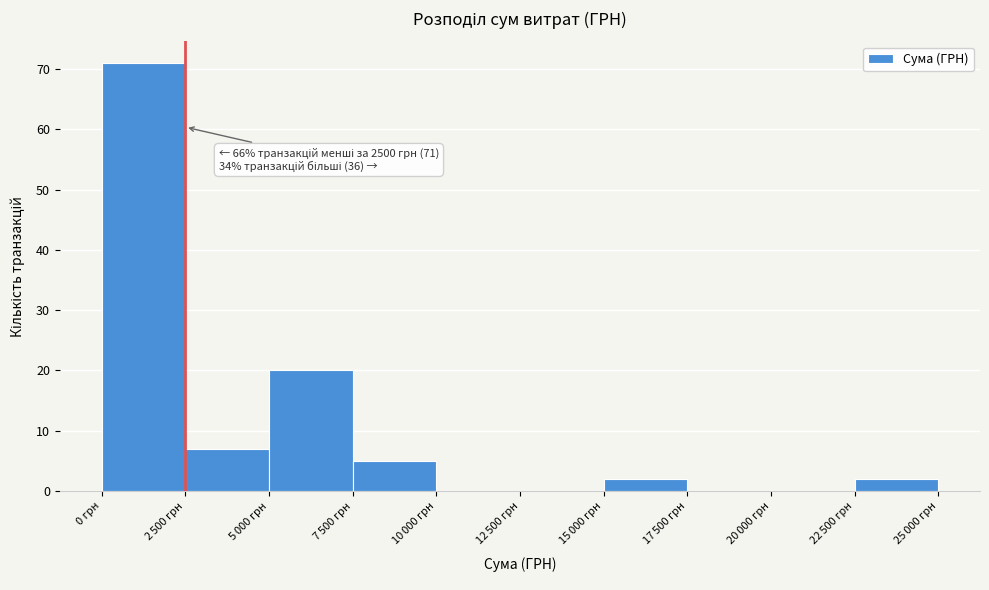

What is the sum of all values?

107